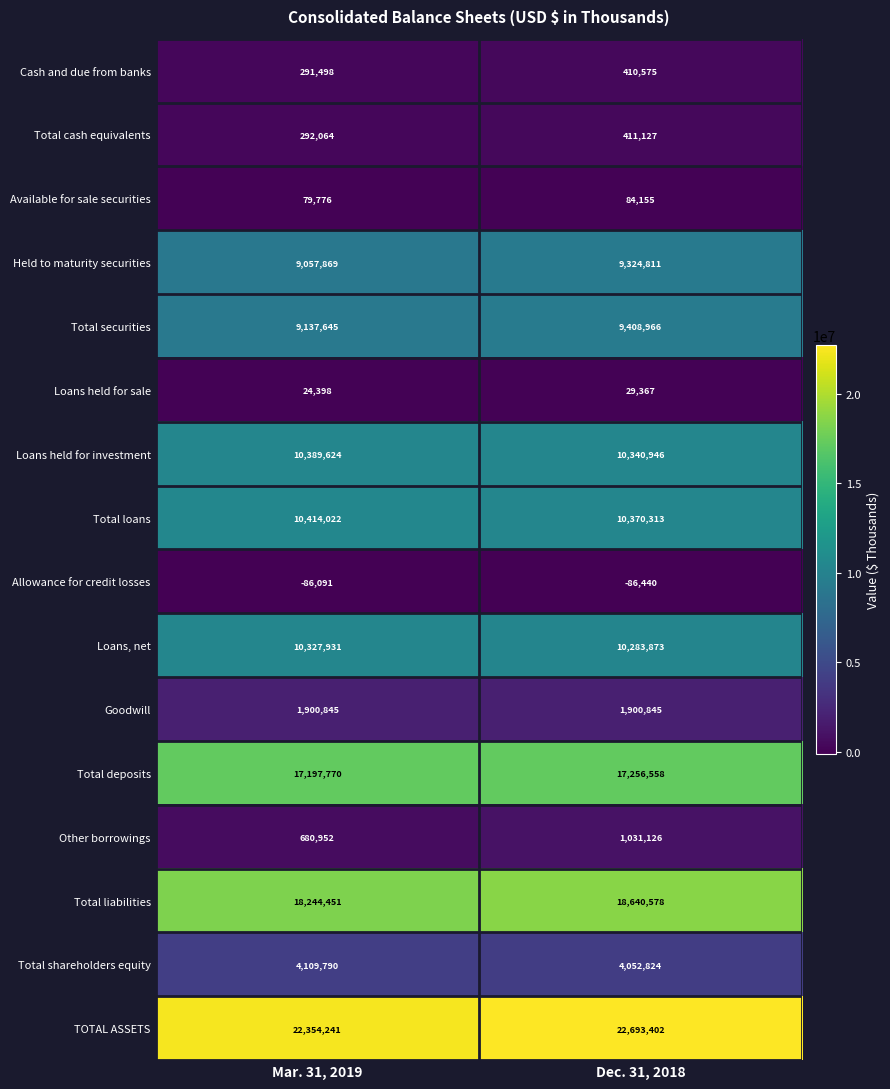

Where is Held to maturity securities nearest to the value 9191340?

Mar. 31, 2019